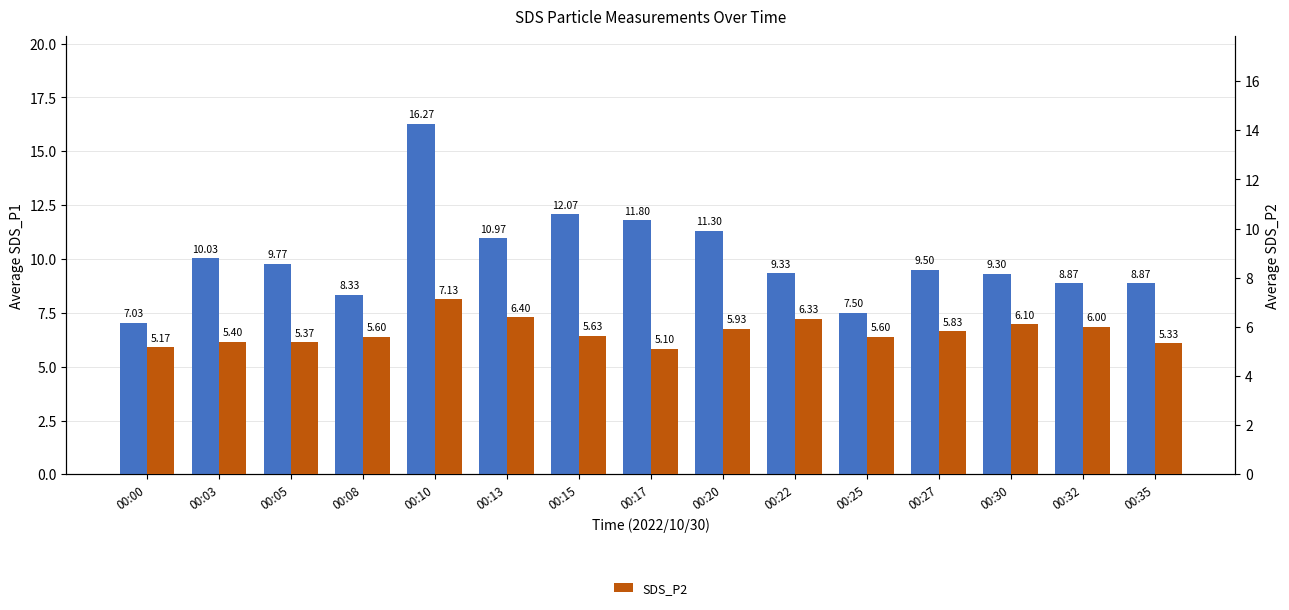

What is the maximum value shown in the chart?

16.3